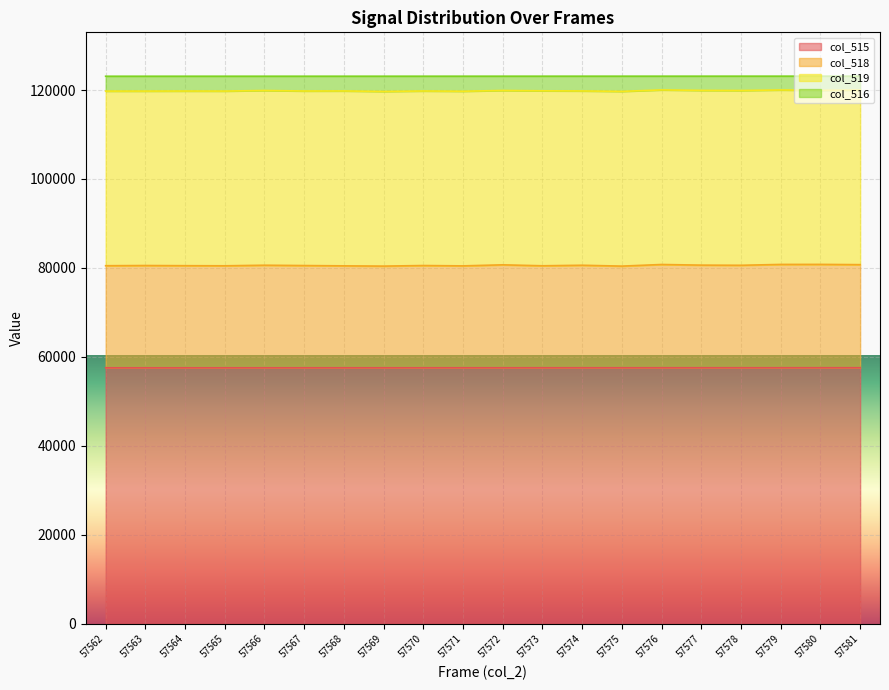

What is the sum of the col_515 values at 57569 and 57575?

115144